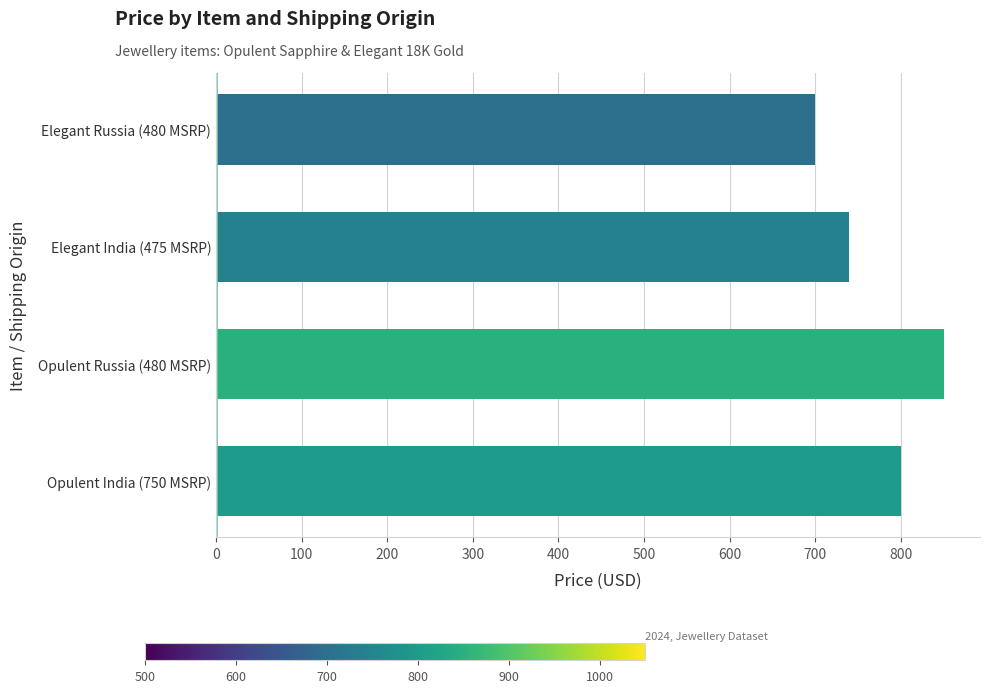

What is the sum of the values at Opulent Russia (480 MSRP) and Opulent India (750 MSRP)?

1650